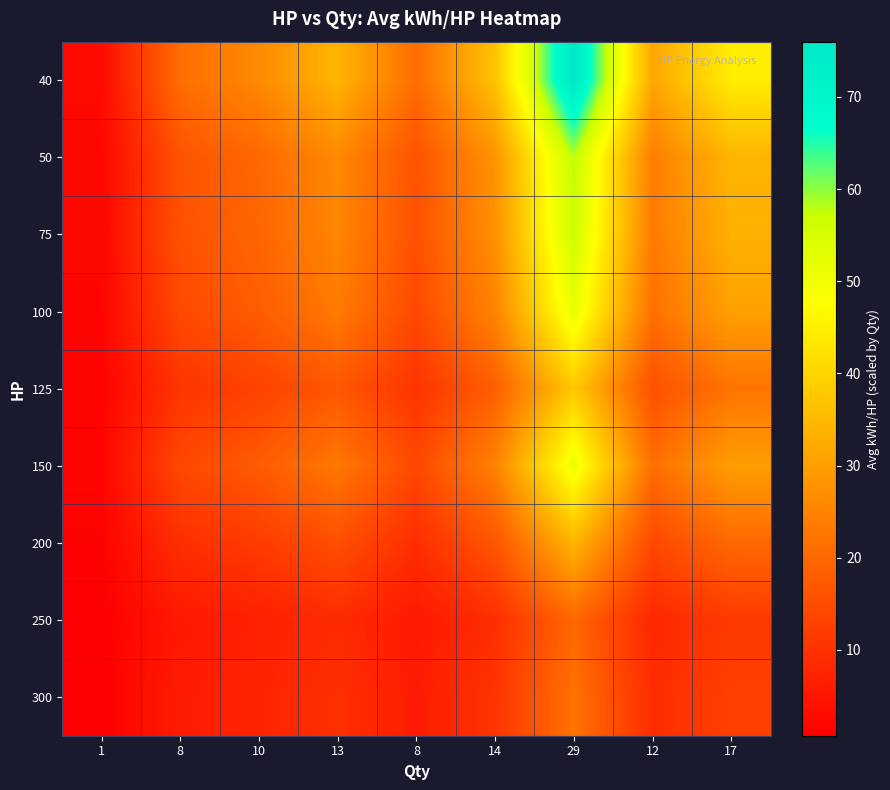

What is the difference between the highest and lowest values at 14?

27.2